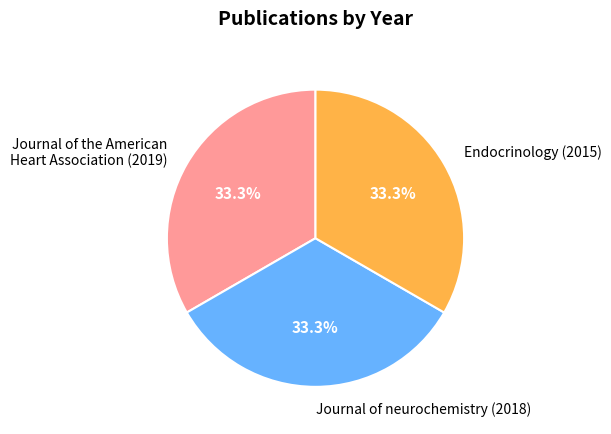

Count the number of slices in the pie.

3